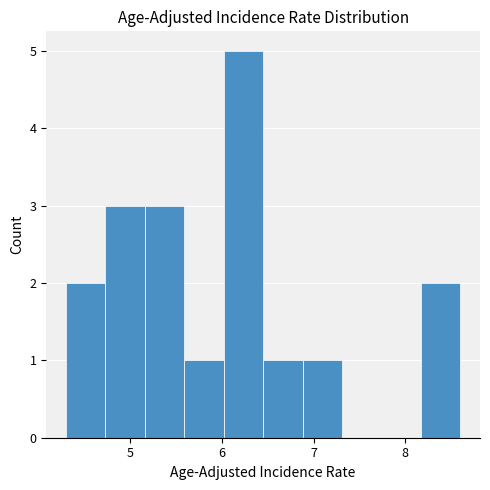

What is the height of the bar covering 5.59 to 6.02 on the x-axis? Neither the bar edges nor the heights are printed on the chart, so give them approximately, as read against the axes.

1